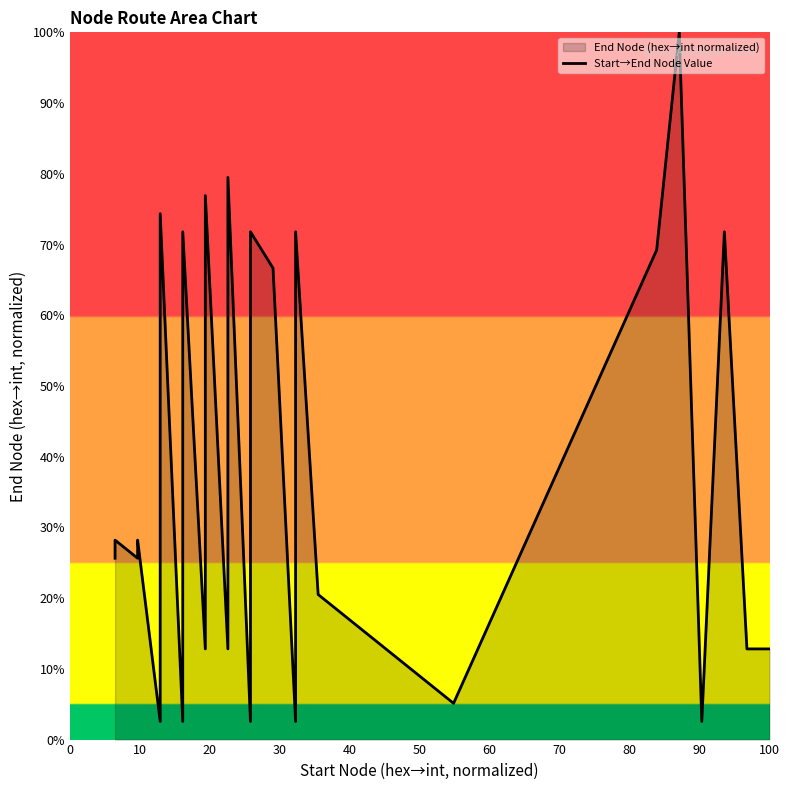

What is the difference between the maximum and minimum values?

97.4